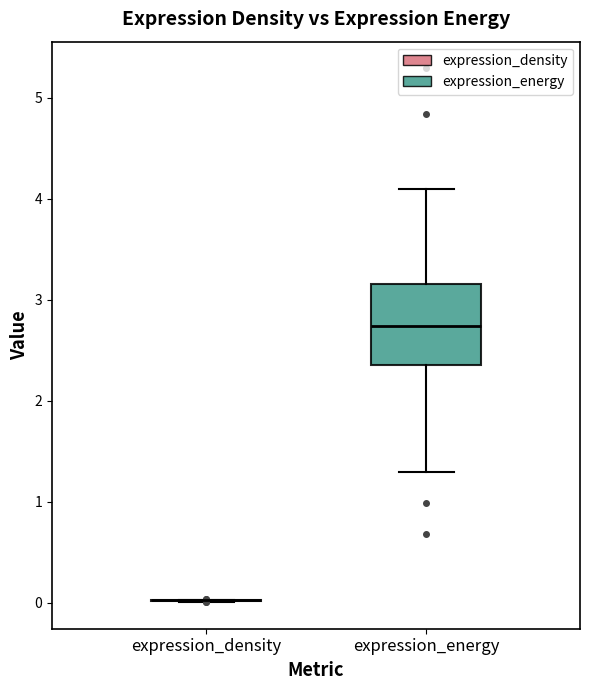

Reading left to right, transcribe this box plot: for each box, give where its median line is, the range the box spans, and where its two whiskers end, as read against the y-axis. The values are not printed on the chart, so give them approximately, as read against the axis.

expression_density: box collapsed to a line at 0.0, whiskers 0.0 to 0.0
expression_energy: median 2.7, box 2.4 to 3.2, whiskers 1.3 to 4.1